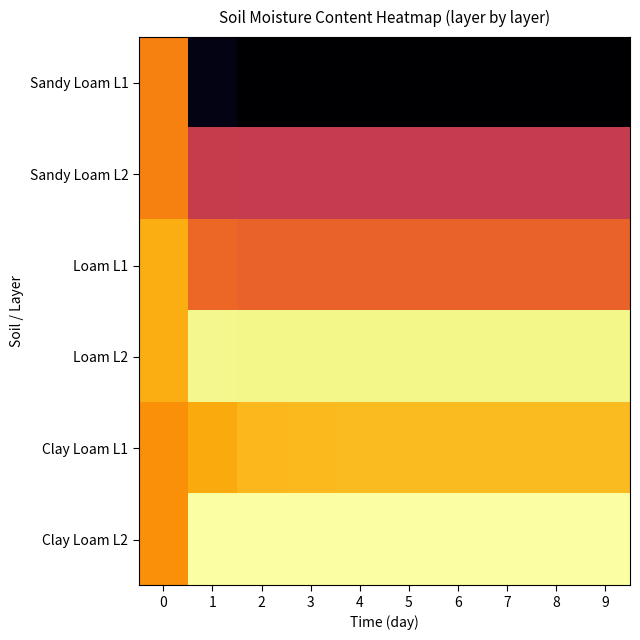

What is the difference between the highest and lowest values at 8?

0.2